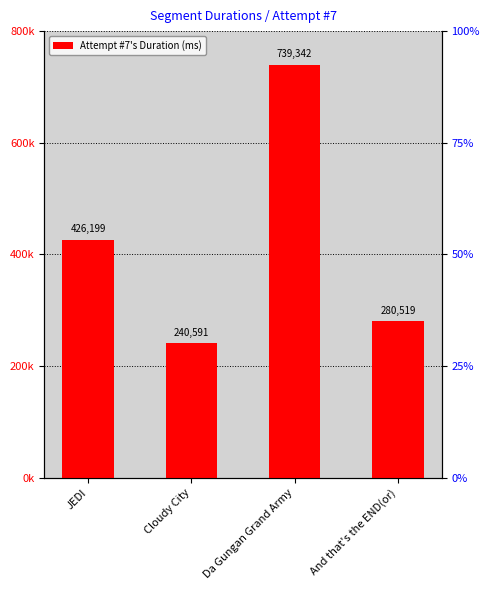

How many bars are there in total?

4